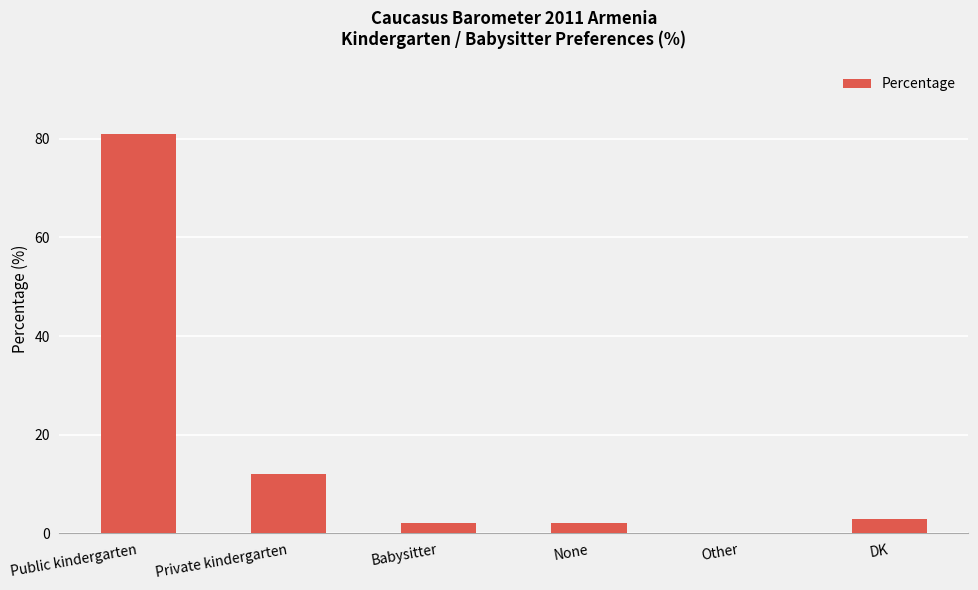

What is the greatest value displayed?

81